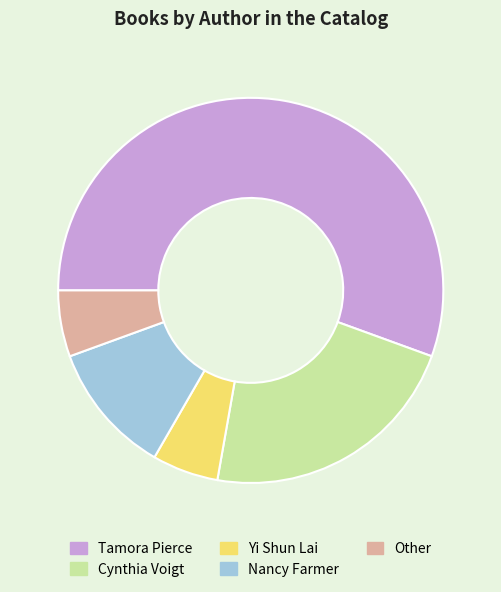

How many slices are in this pie chart?

5